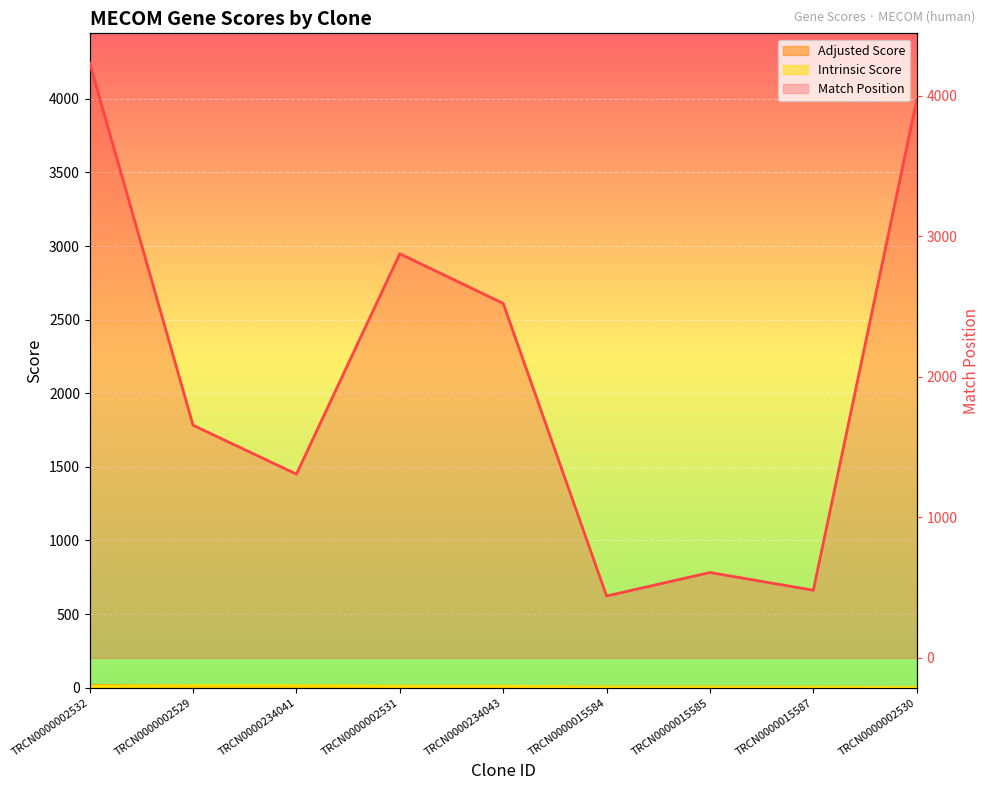

True or false: Match Position and Adjusted Score cross at least once.

False